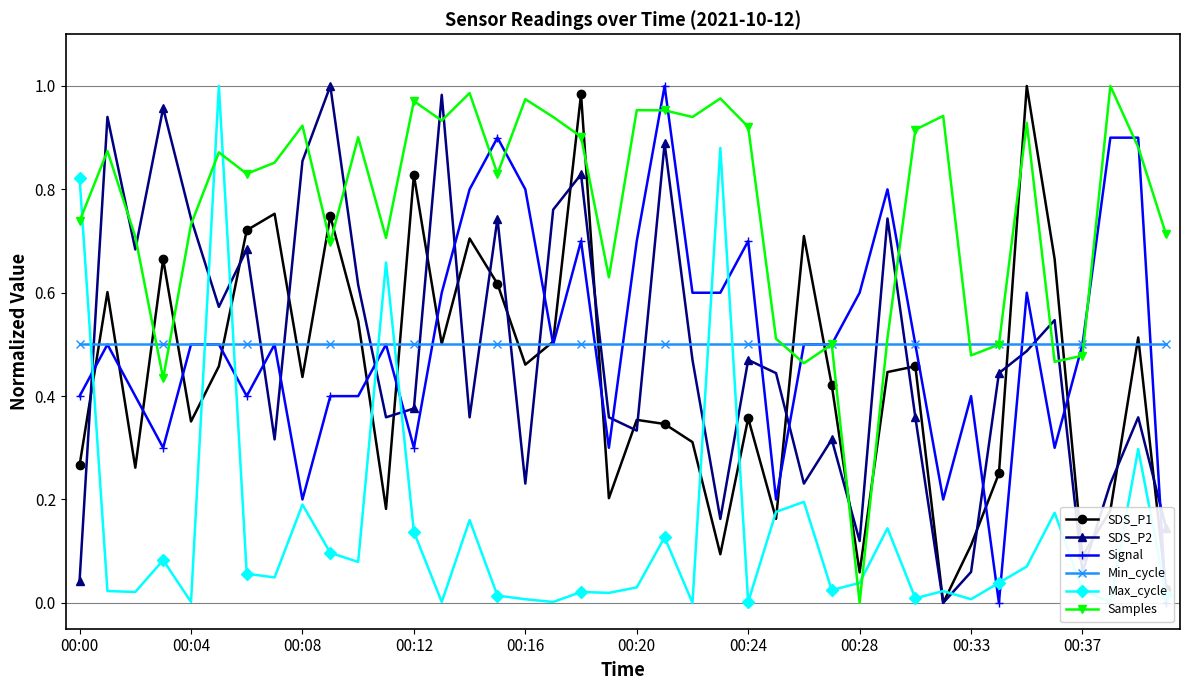

The value of SDS_P1 at 00:37 is 0.1. True or false?

True